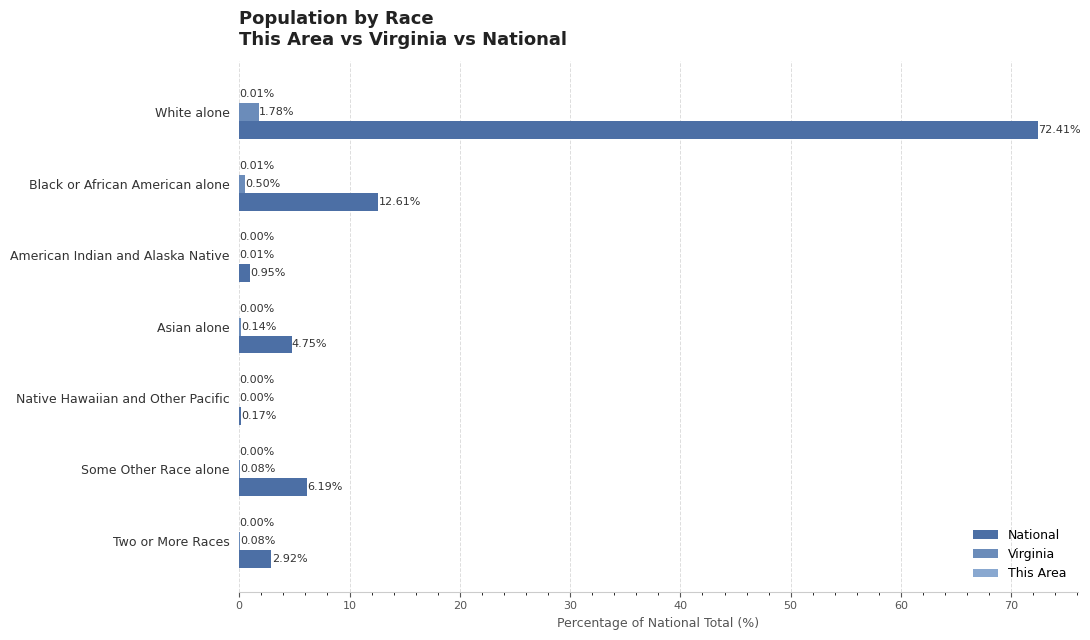

Which series changed the most between Native Hawaiian and Other Pacific and Two or More Races?

National